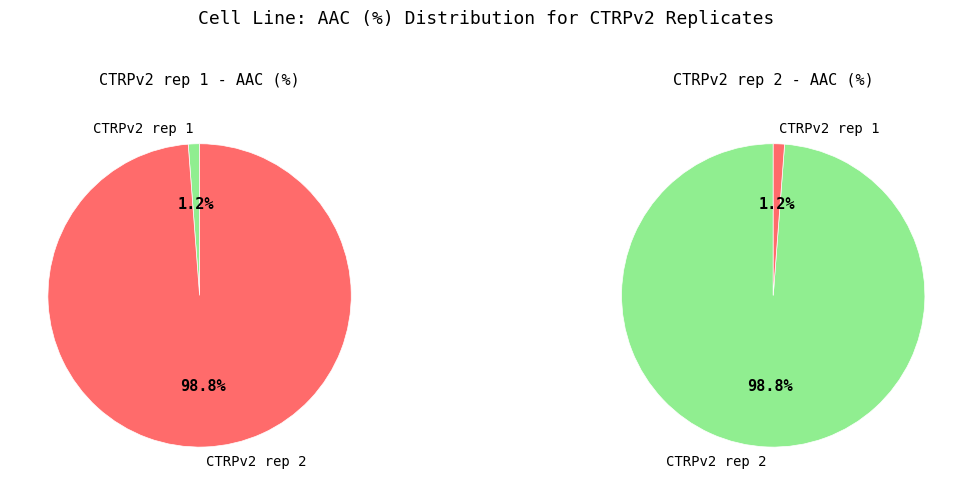

What percentage is the CTRPv2 rep 1 slice, to the nearest percent?

1%